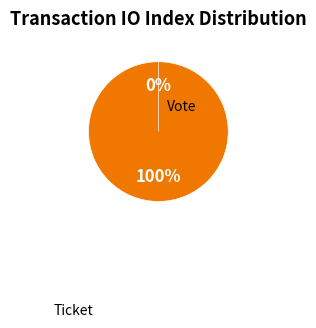

True or false: Vote (io_index=1) accounts for 100% of the total.

True